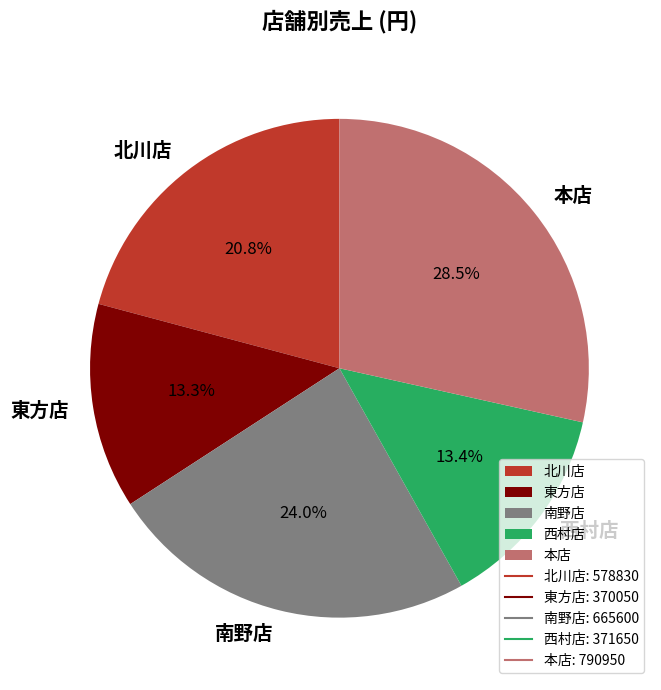

Which category has the biggest portion of the pie?

本店